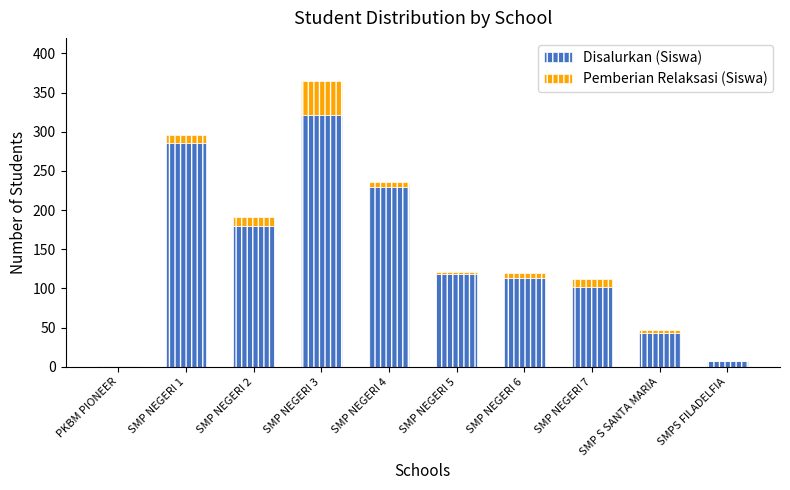

At which category is the sum across all series the highest?

SMP NEGERI 3